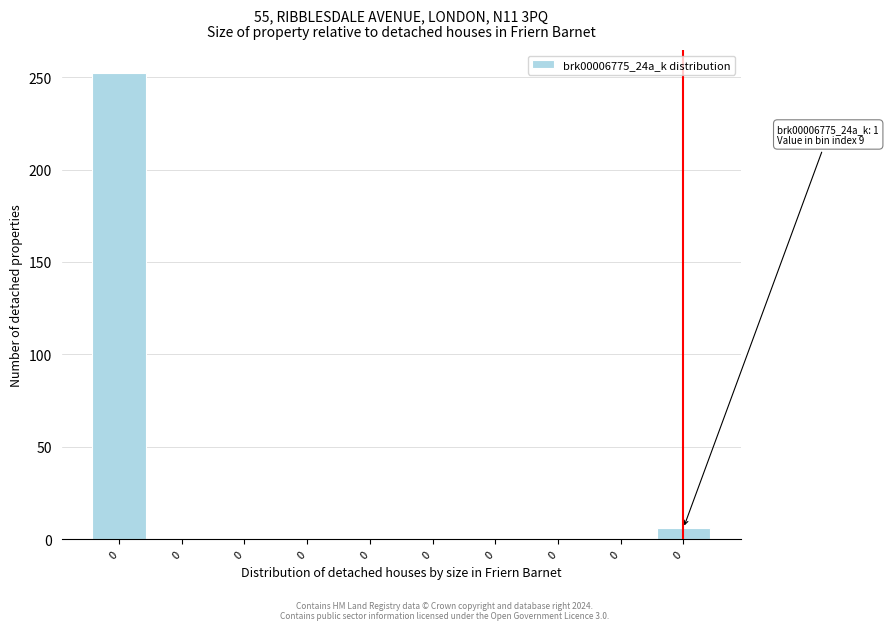

Count the number of data series in this chart.

1